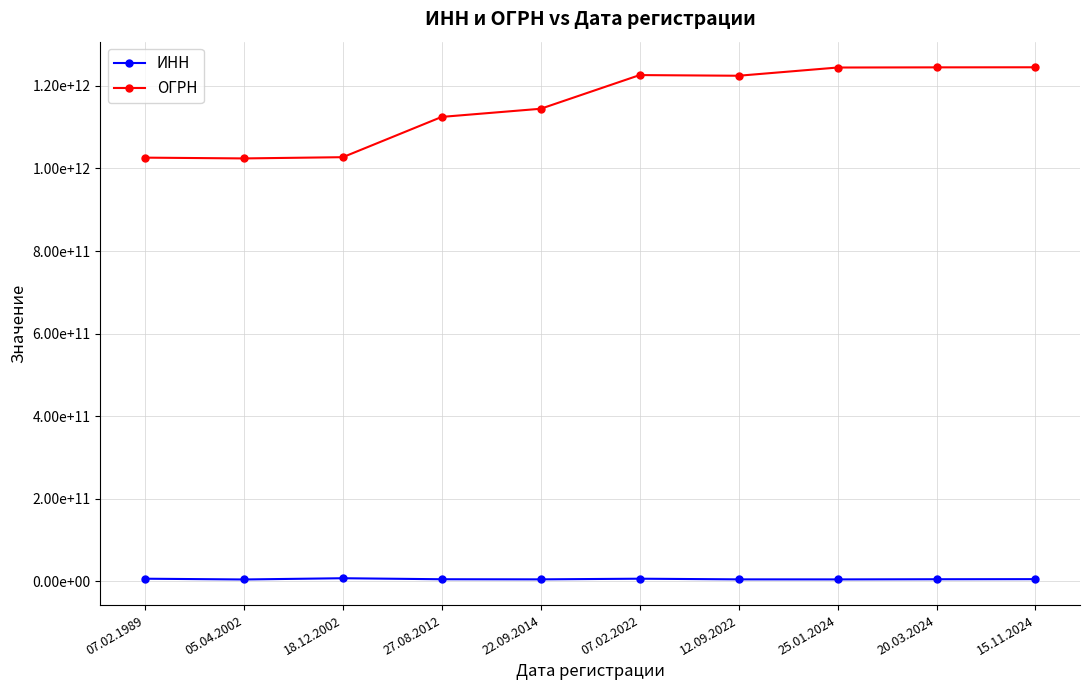

Does the chart display data point markers on the line(s)?

Yes